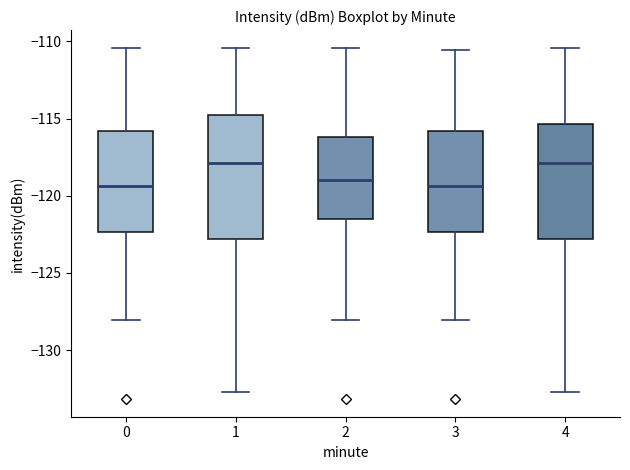

Comparing the boxes themselves (not the whiskers), which one is the tallest?

1